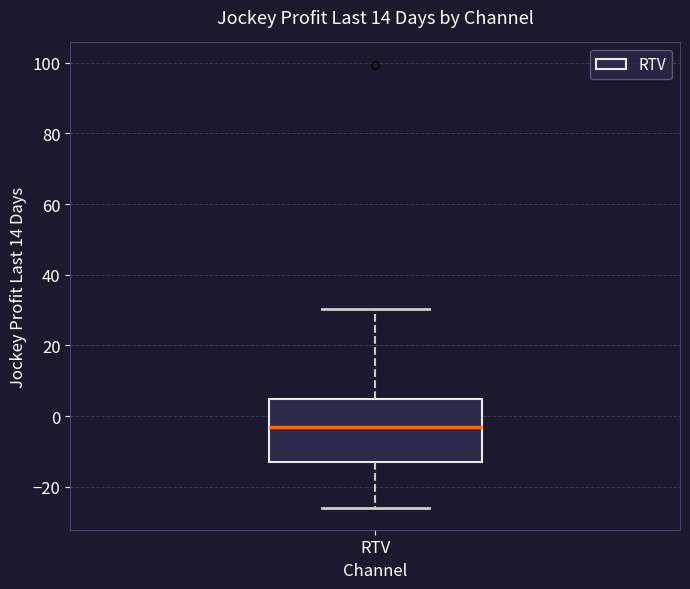

Read this box plot against the y-axis: the position of the median line, the range covered by the box, and the ends of both whiskers. The values are not printed on the chart, so give them approximately, as read against the axis.

median -2, box -12 to 4, whiskers -26 to 30